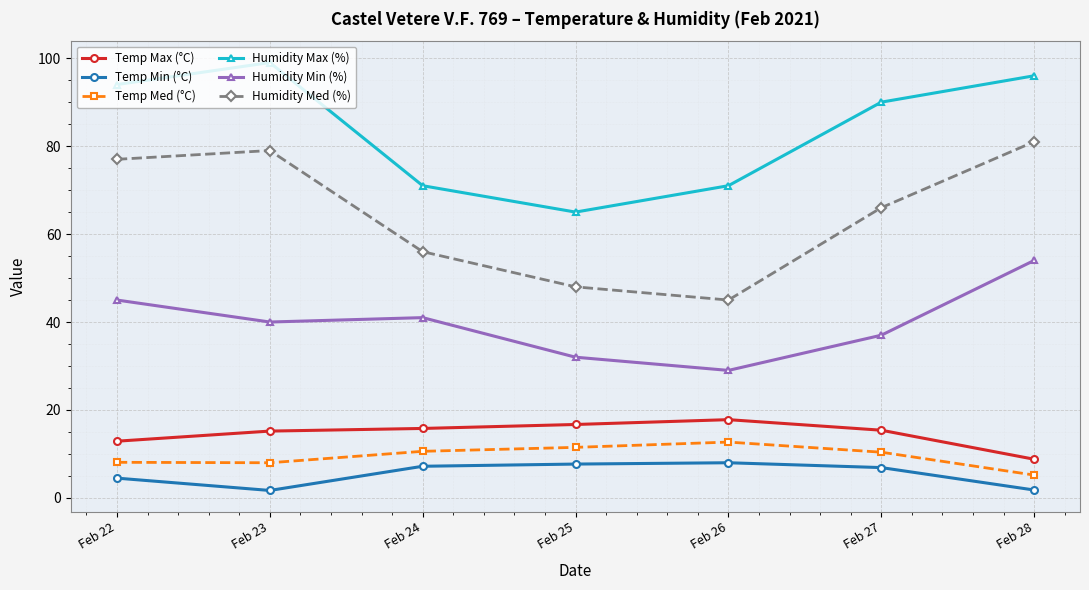

How many data points does each series have?

7